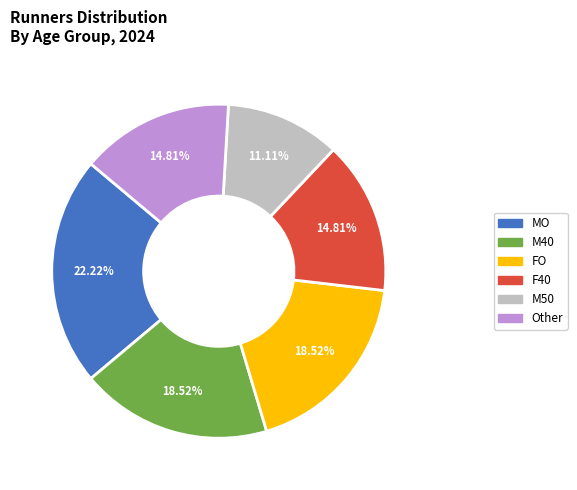

How many slices are in this pie chart?

6